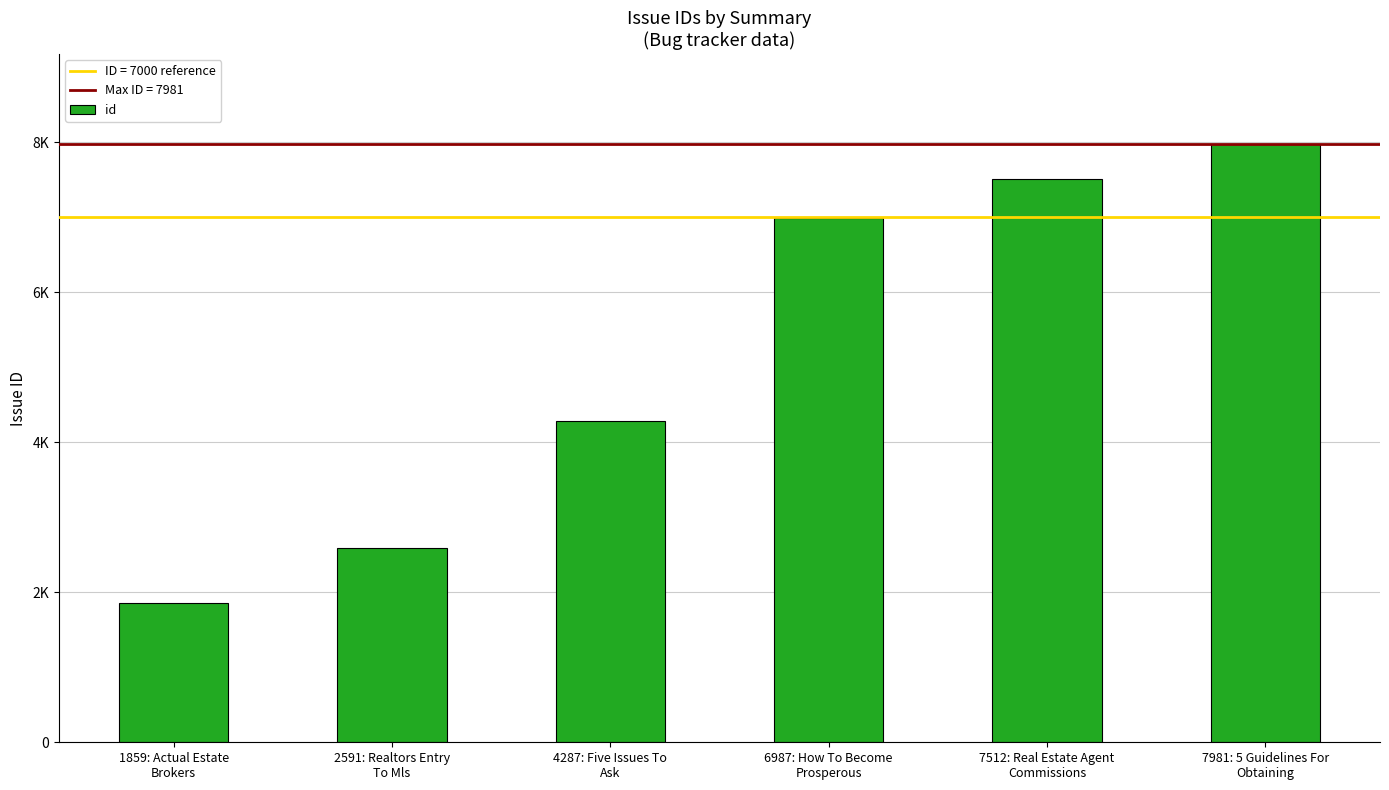

Rank the categories by value from highest to lowest.

7981: 5 Guidelines For
Obtaining, 7512: Real Estate Agent
Commissions, 6987: How To Become
Prosperous, 4287: Five Issues To
Ask, 2591: Realtors Entry
To Mls, 1859: Actual Estate
Brokers